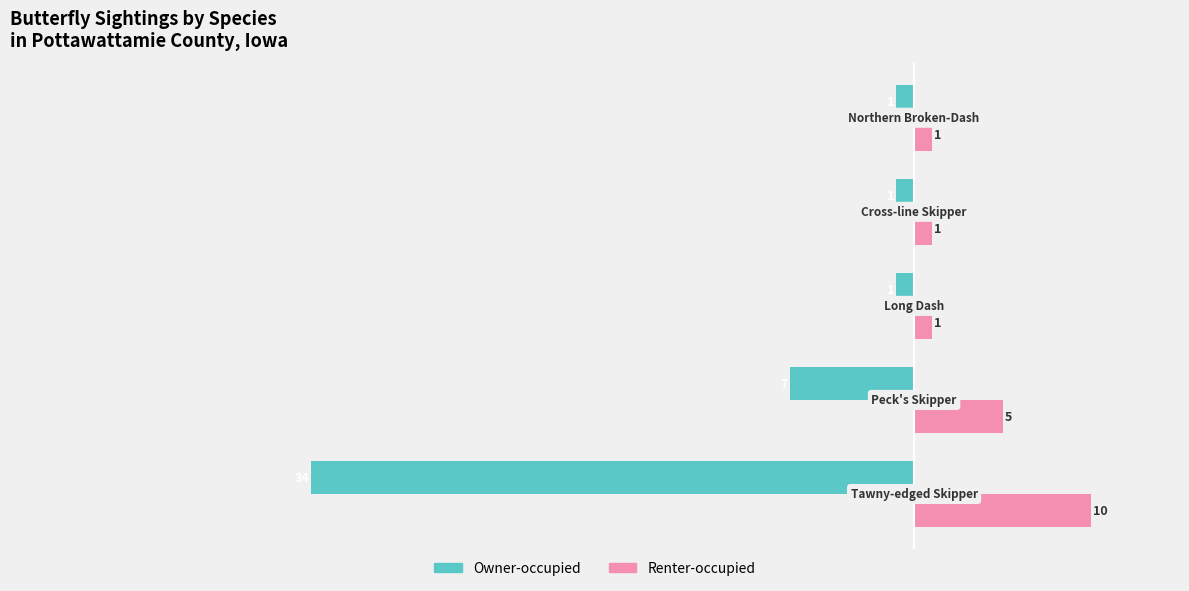

Which series has the largest range (max minus min)?

Owner-occupied